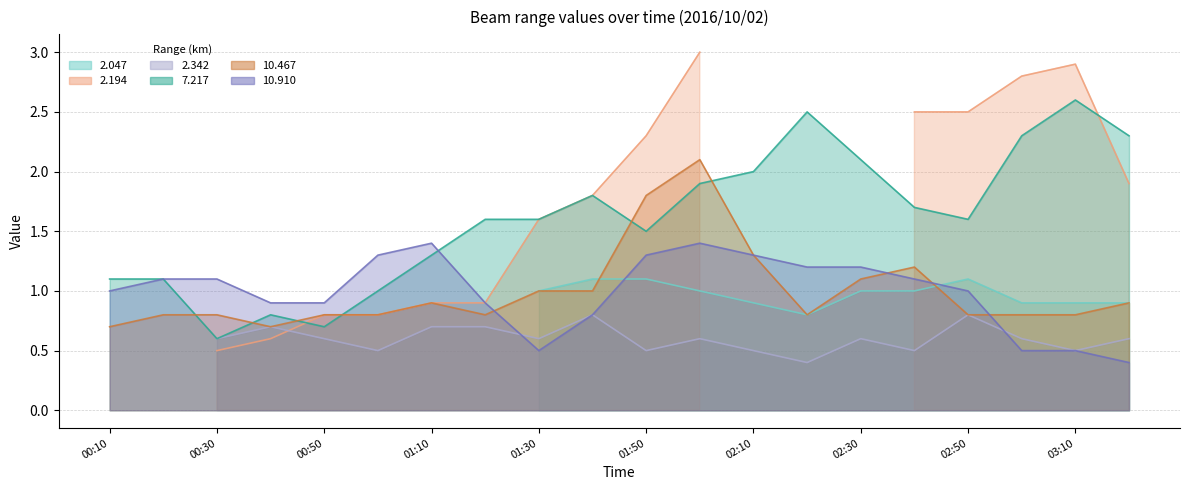

How many values in the 7.217 series exceed 1?

16